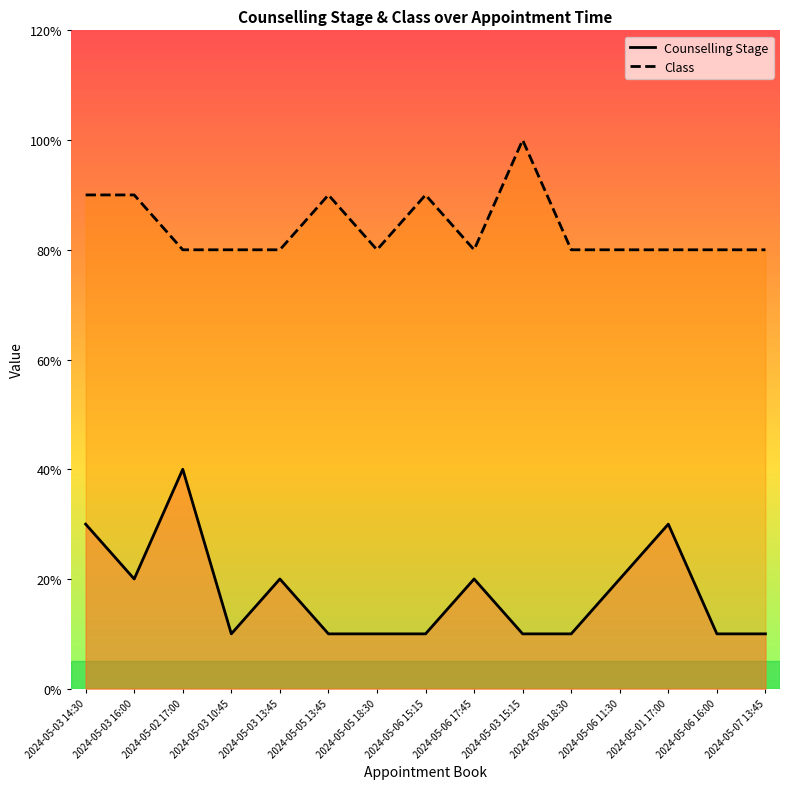

True or false: Class and Counselling Stage cross at least once.

False